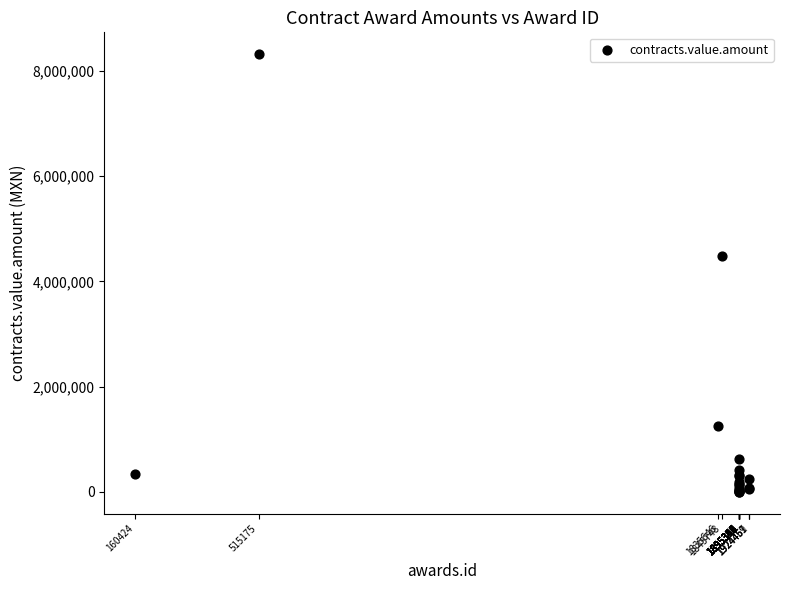

What Y value in the scatter plot is closest to 4161009?

4491520.0